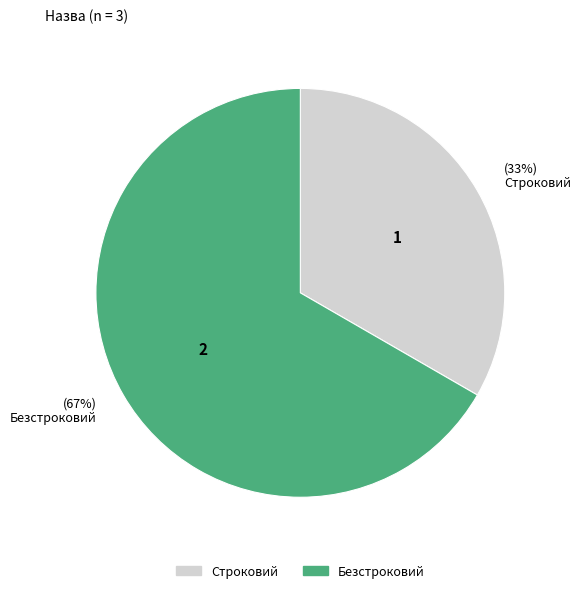

What percentage is the Строковий slice, to the nearest percent?

33%